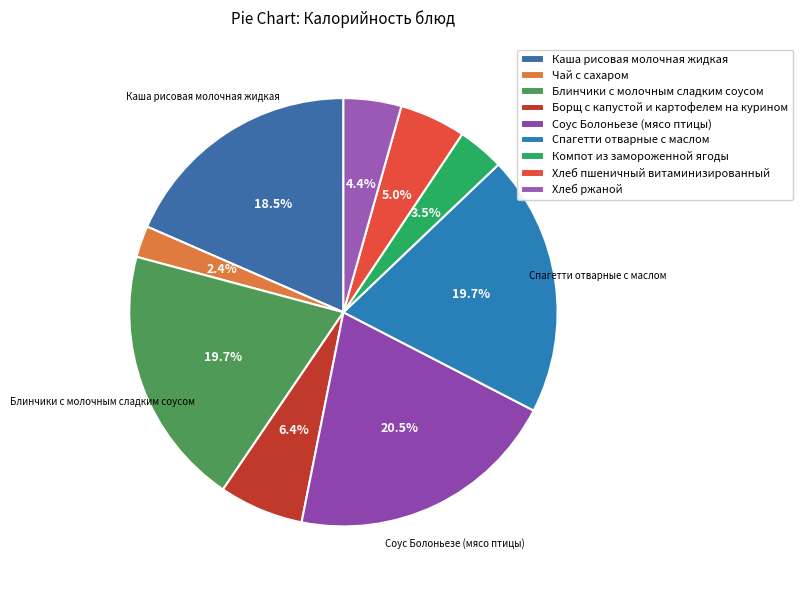

How many segments does this pie chart have?

9